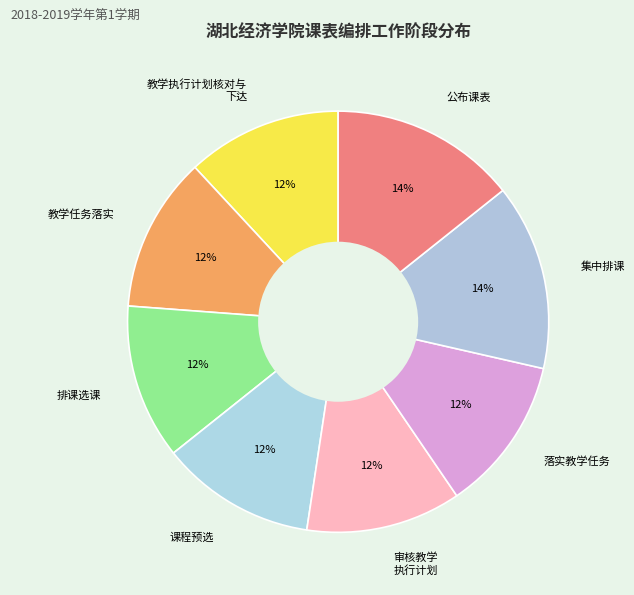

The 集中排课 slice represents 14% of the pie. True or false?

True